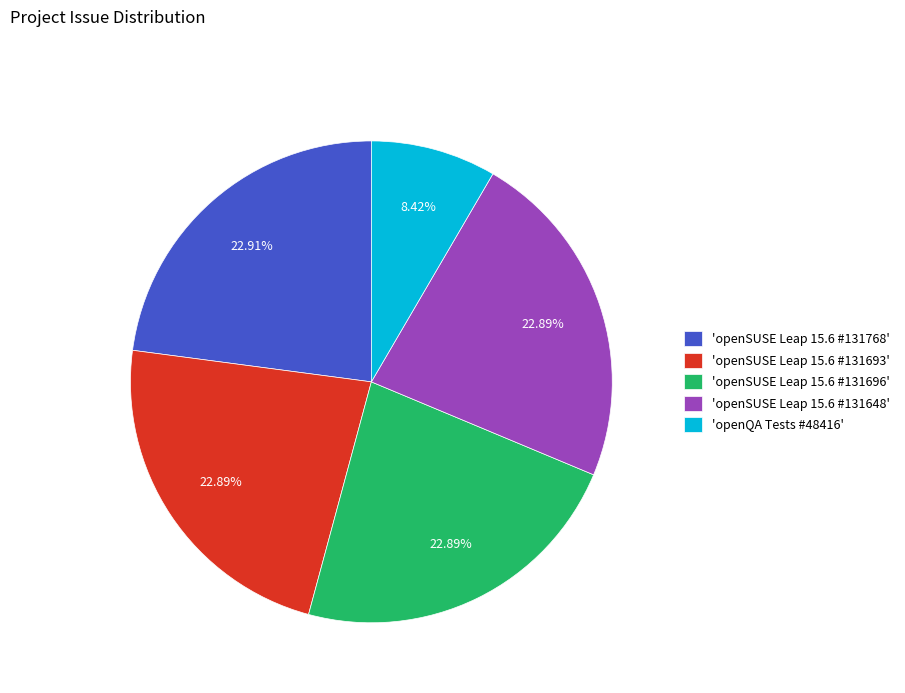

How many slices are in this pie chart?

5